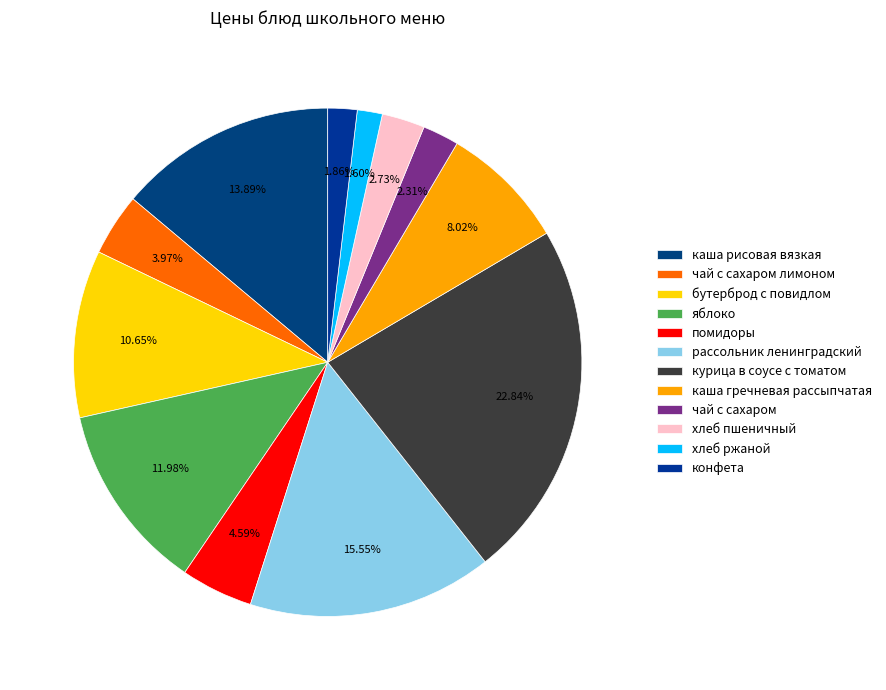

How many slices are in this pie chart?

12